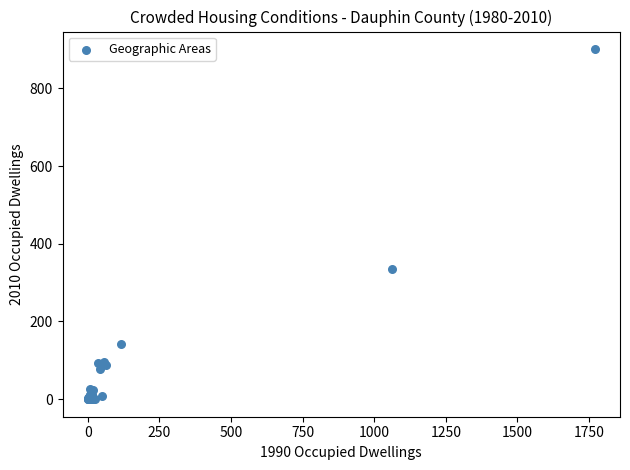

What Y value in the scatter plot is closest to 450?

335